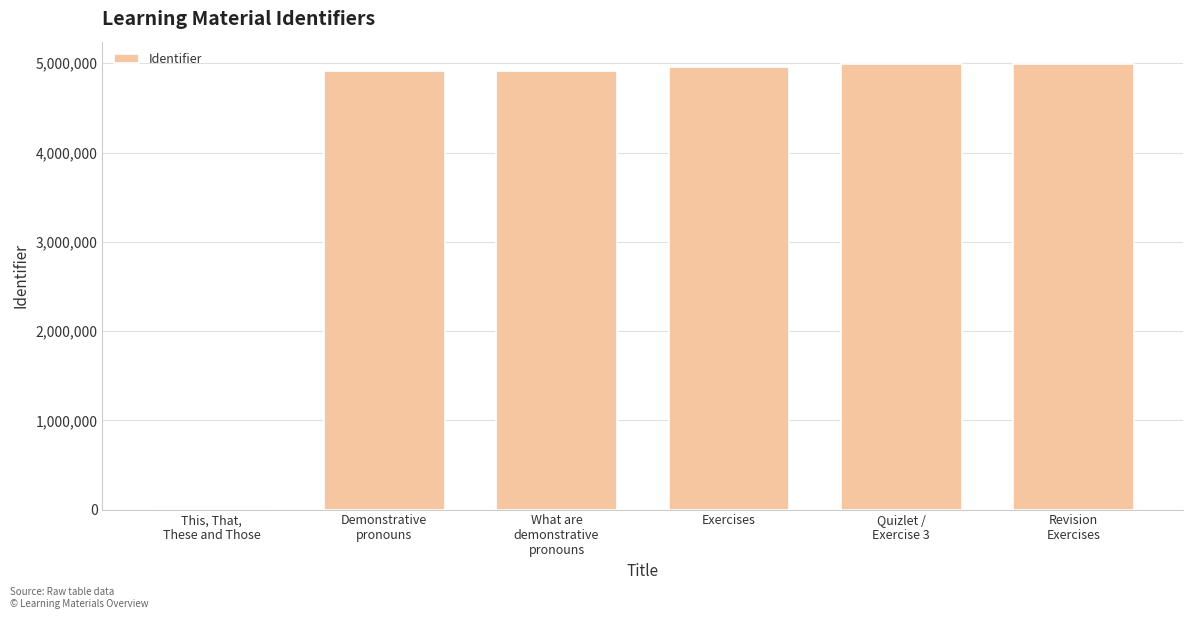

Read the value at Quizlet /
Exercise 3.

4992536